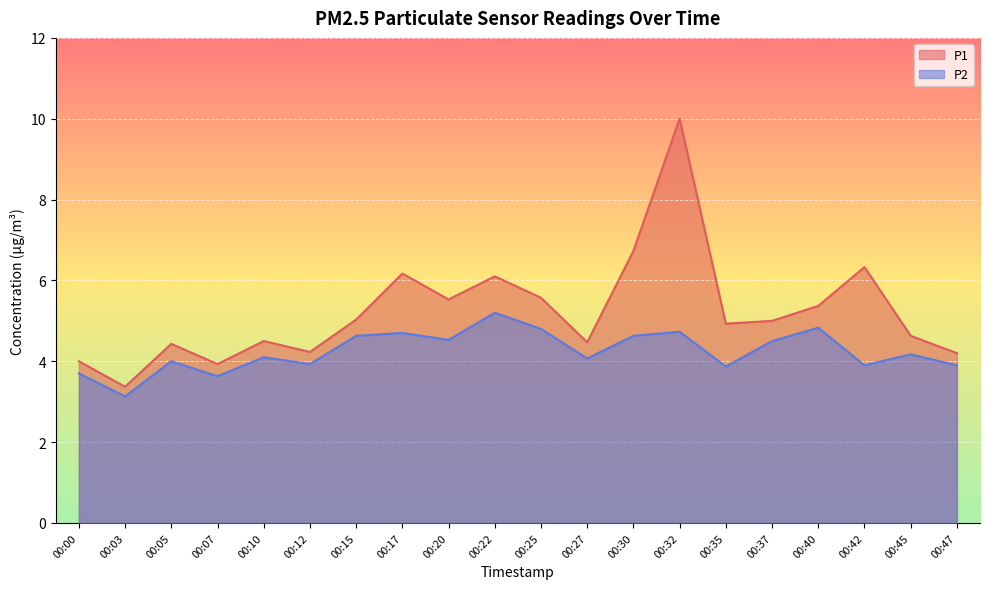

How many interior local valleys does the P2 series have?

7